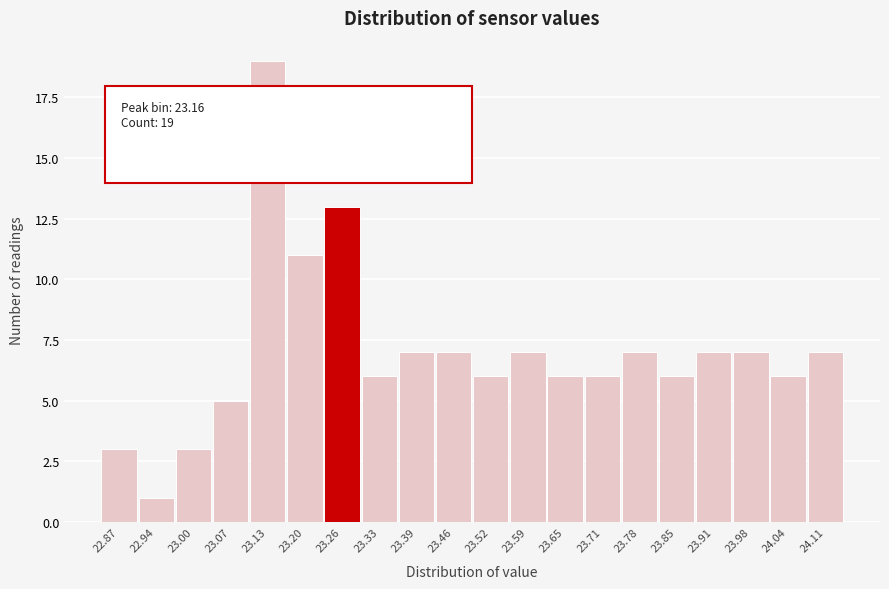

Reading left to right, what are all the values shown in this chart?

22.87=3	22.94=1	23.00=3	23.07=5	23.13=19	23.20=11	23.26=13	23.33=6	23.39=7	23.46=7	23.52=6	23.59=7	23.65=6	23.71=6	23.78=7	23.85=6	23.91=7	23.98=7	24.04=6	24.11=7